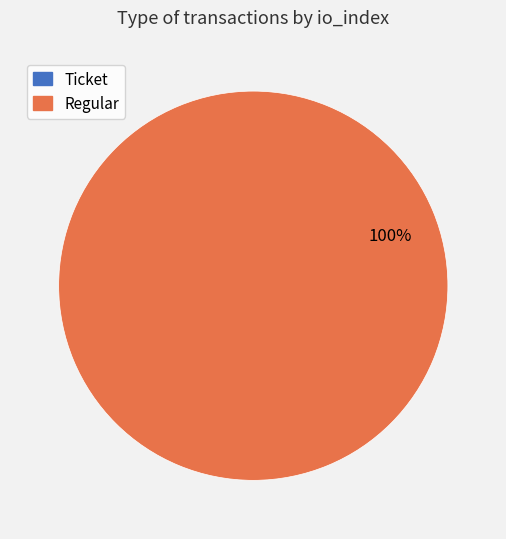

What is the largest slice in the pie chart?

Regular